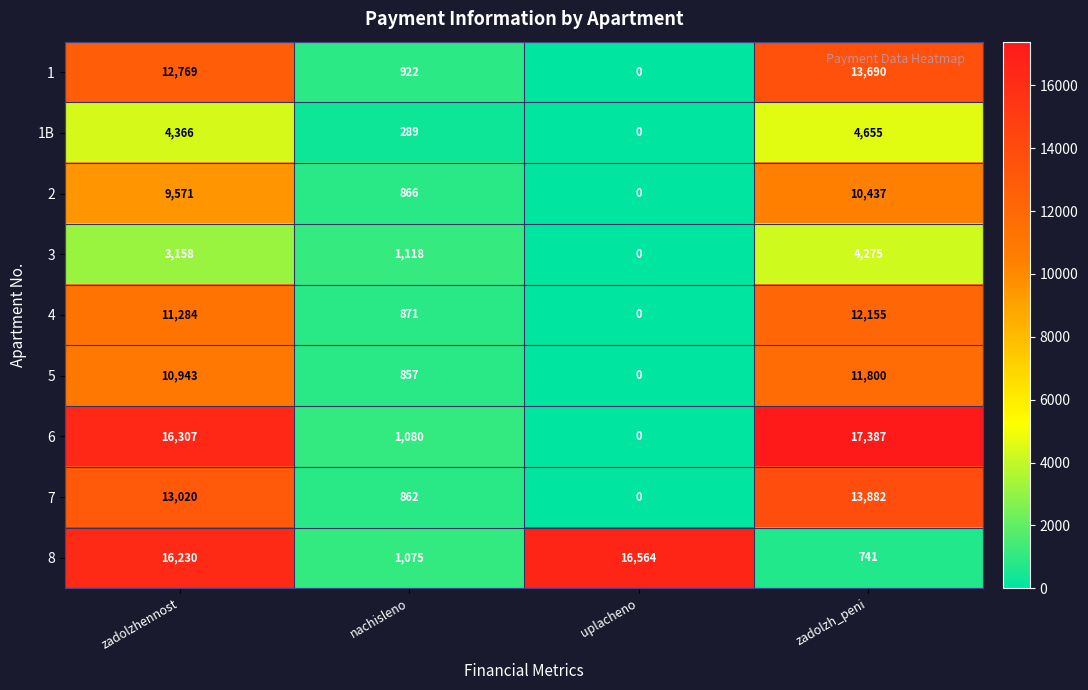

Read the 5 value at zadolzh_peni.

11800